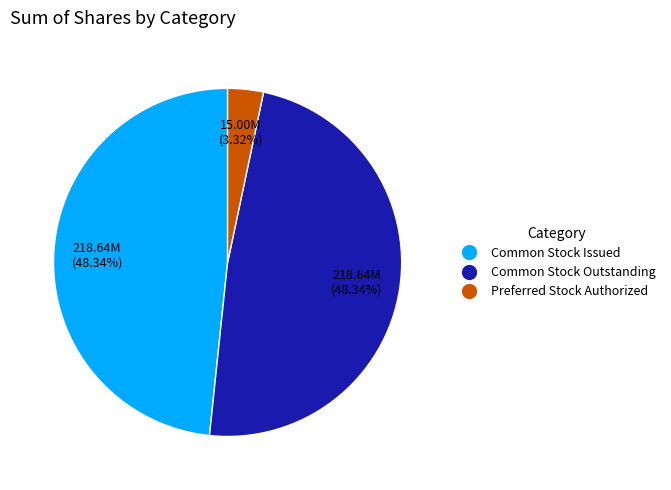

Does any single category account for the majority?

No